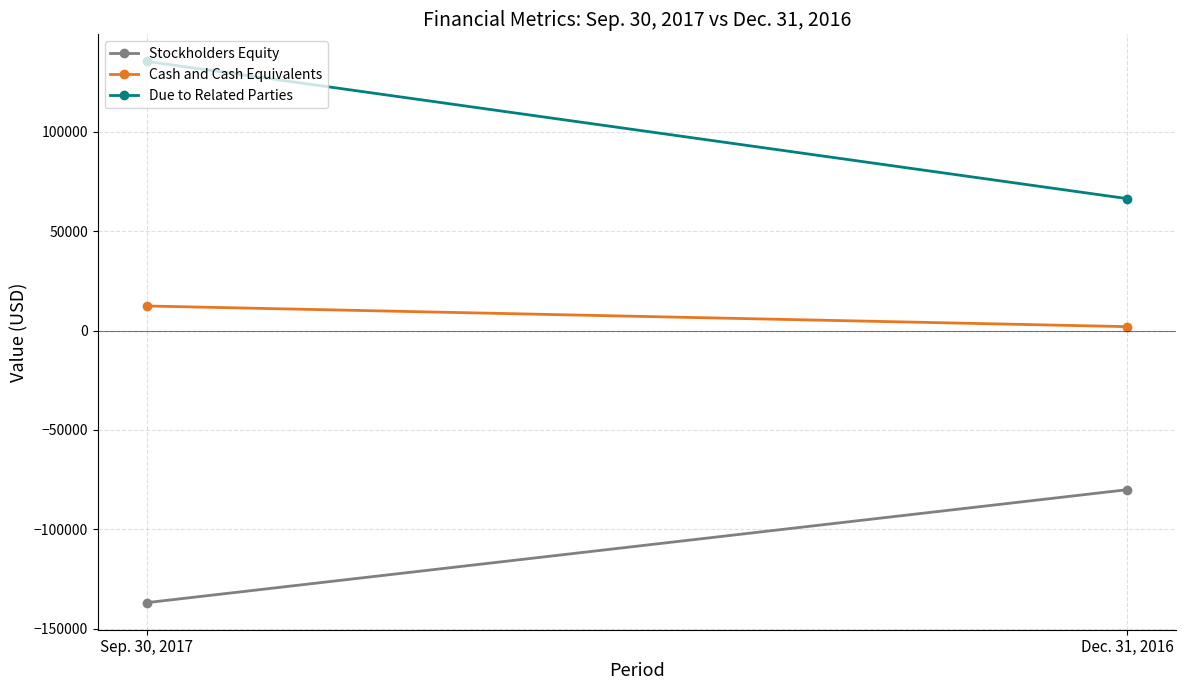

What is the label of the 1st point from the left?

Sep. 30, 2017